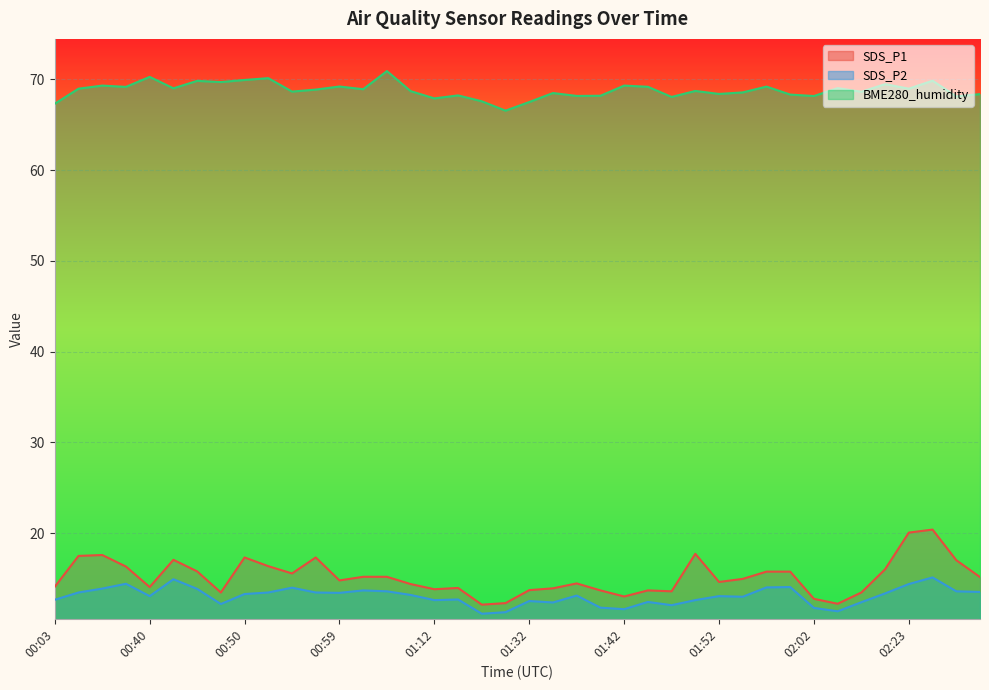

Reading right to left, list all the values displayed in this chart.

SDS_P1: 15.2	17.0	20.4	20.1	16.0	13.5	12.2	12.8	15.8	15.8	15.0	14.6	17.7	13.6	13.7	13.0	13.7	14.5	13.9	13.7	12.3	12.1	14.0	13.8	14.4	15.2	15.2	14.8	17.3	15.6	16.4	17.3	13.5	15.8	17.1	14.1	16.3	17.6	17.5	14.1
SDS_P2: 13.5	13.6	15.1	14.4	13.4	12.4	11.4	11.8	14.1	14.0	13.0	13.1	12.6	12.1	12.4	11.6	11.8	13.1	12.4	12.5	11.3	11.1	12.7	12.6	13.2	13.6	13.7	13.4	13.5	14.0	13.5	13.3	12.2	13.9	14.9	13.1	14.4	13.9	13.5	12.7
BME280_humidity: 68.4	68.1	69.9	69.0	69.5	68.6	69.0	68.2	68.3	69.2	68.6	68.4	68.7	68.1	69.2	69.3	68.2	68.2	68.5	67.5	66.6	67.6	68.2	67.9	68.7	70.9	68.9	69.2	68.9	68.7	70.1	69.9	69.7	69.8	69.0	70.3	69.2	69.3	69.0	67.3